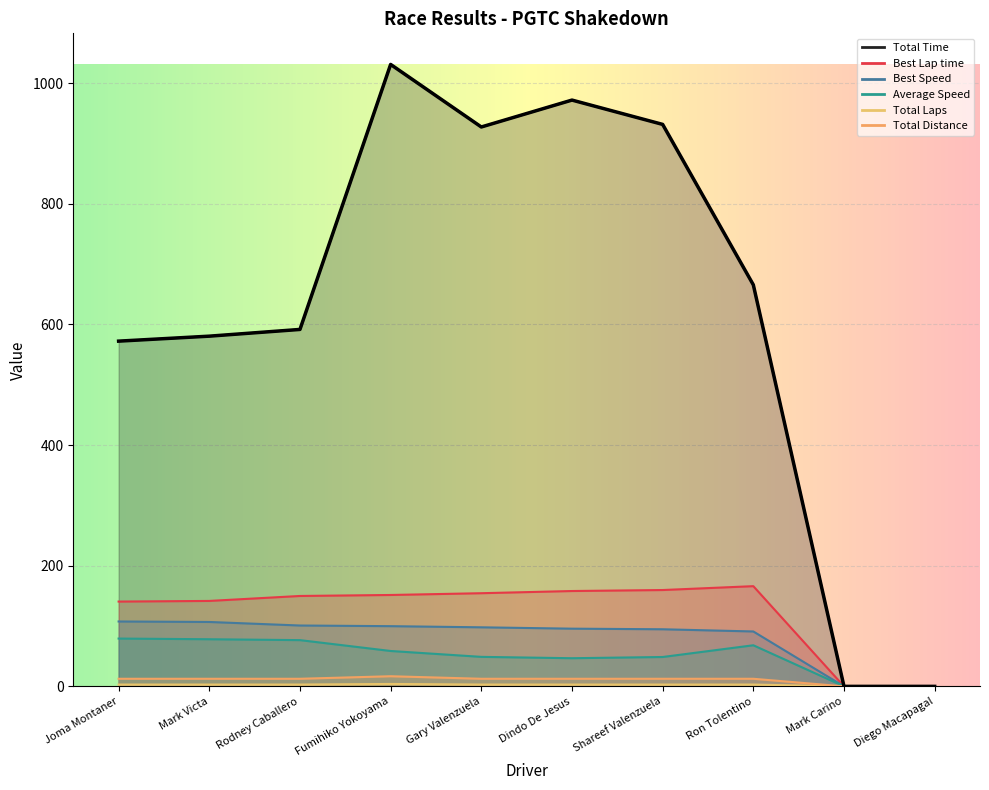

What is the sum of the Total Laps values at Ron Tolentino and Rodney Caballero?

6.0